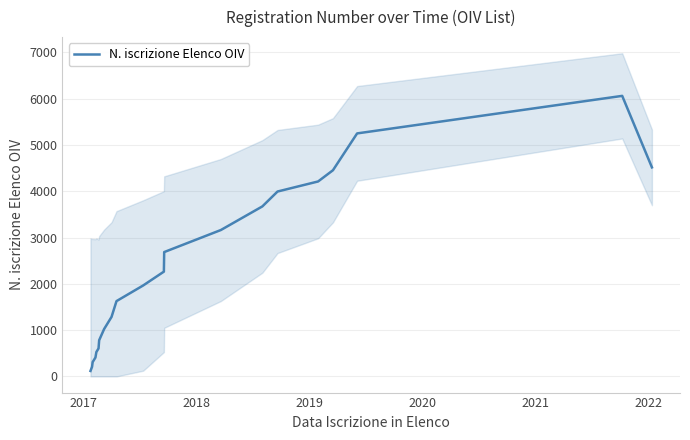

How many data points does each series have?

21